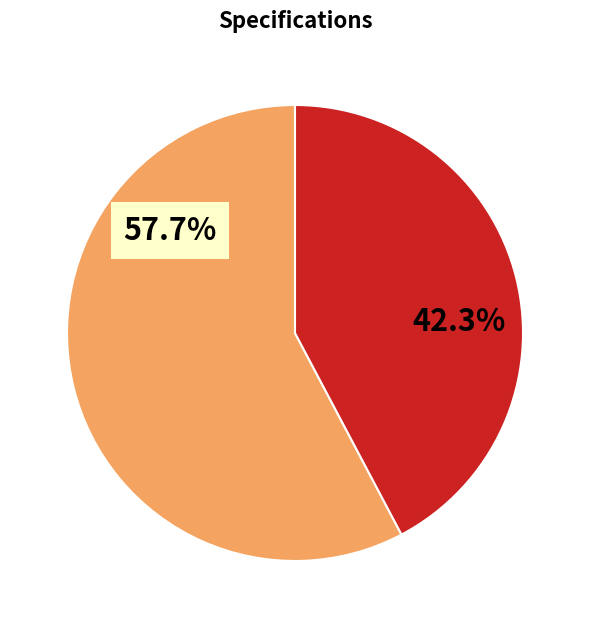

Which category has the biggest portion of the pie?

AMS 2728